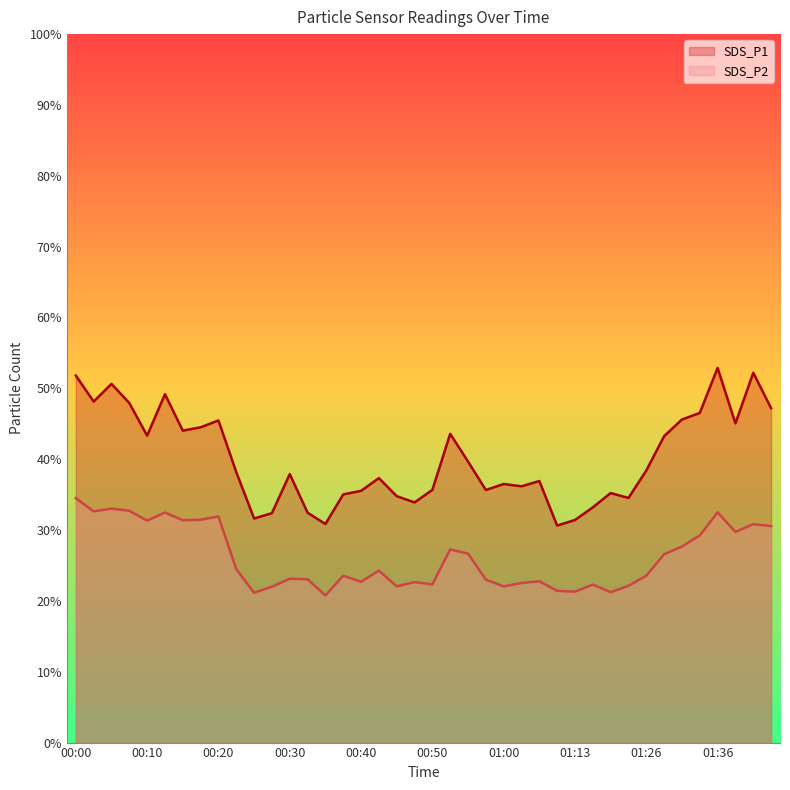

Is it true that SDS_P1 equals 58.3 at 00:42?

False